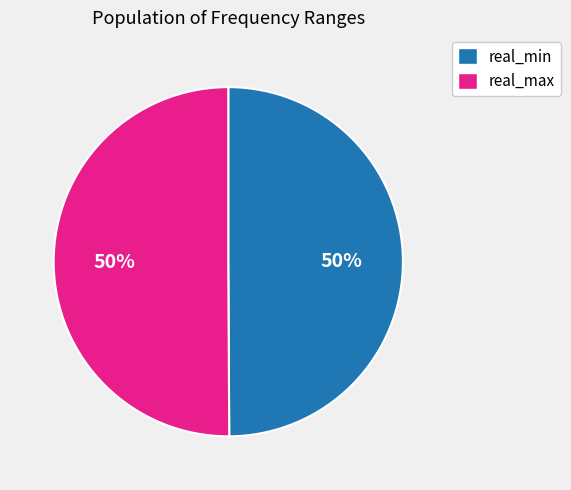

What is the ratio of the value at real_min to the value at real_max?

1.0